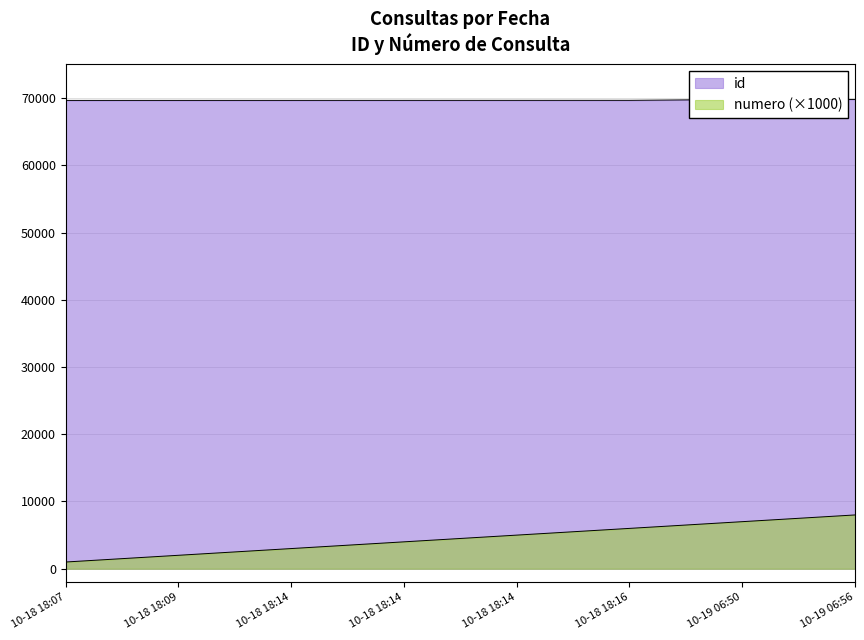

Which series has the largest total across all categories?

id